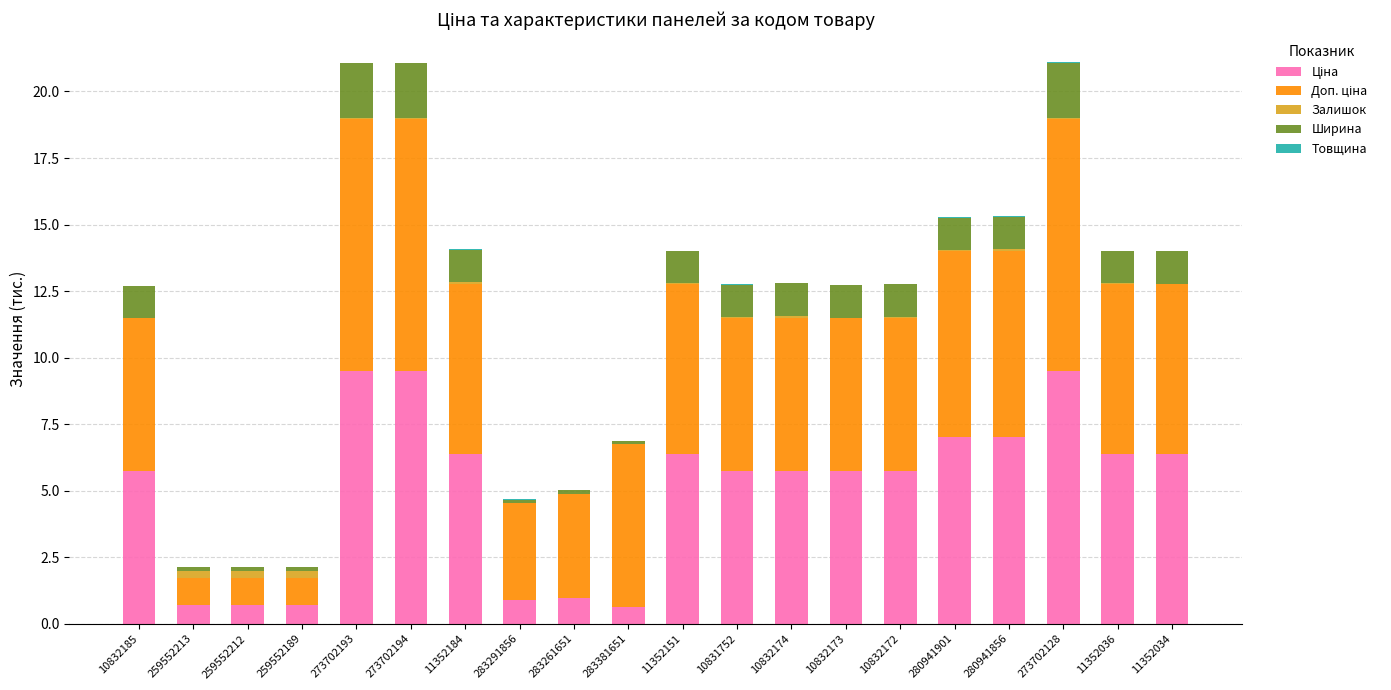

Are the bars horizontal?

No